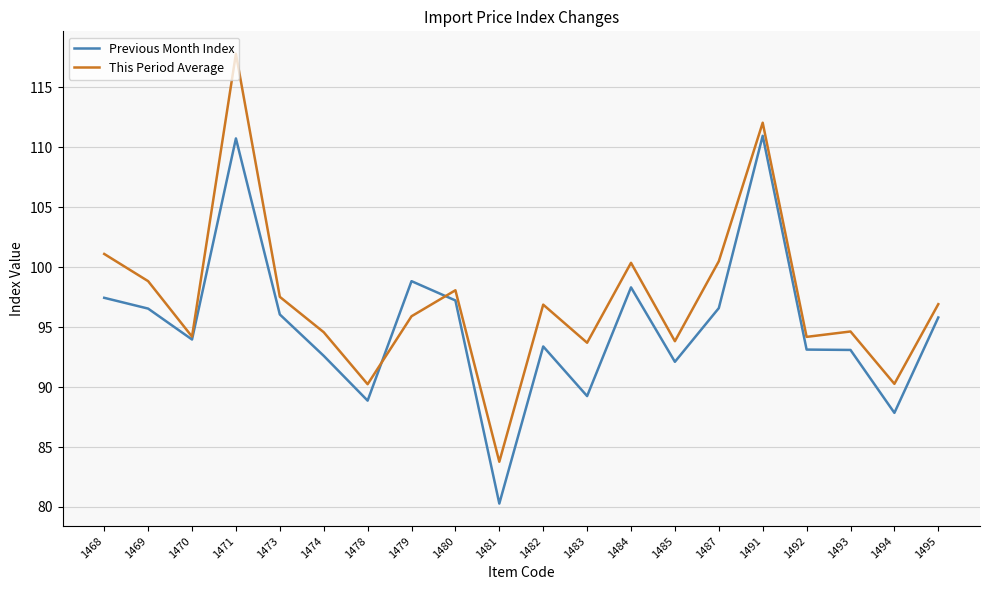

At which category is the sum across all series the highest?

1471